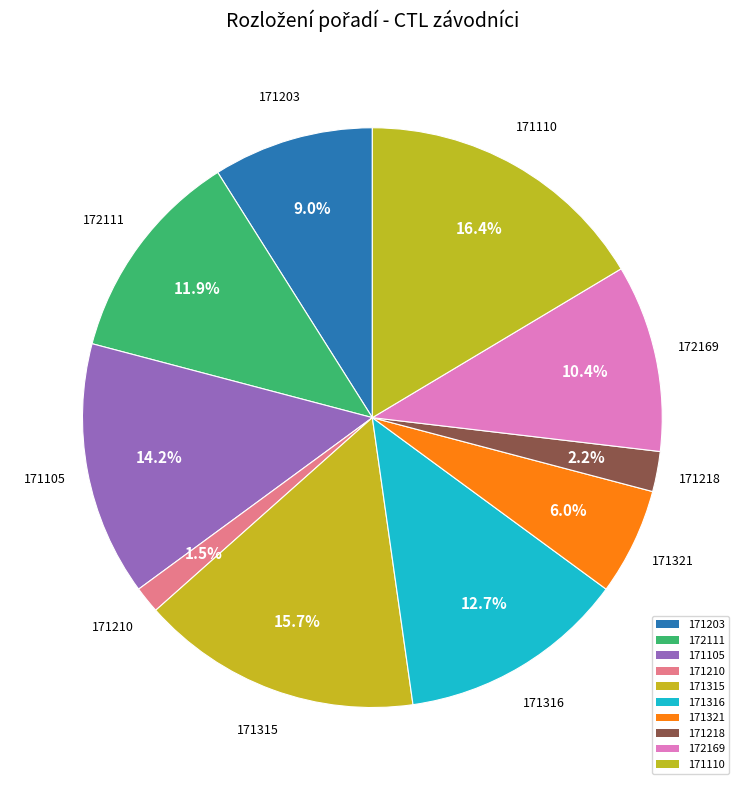

Count the number of slices in the pie.

10